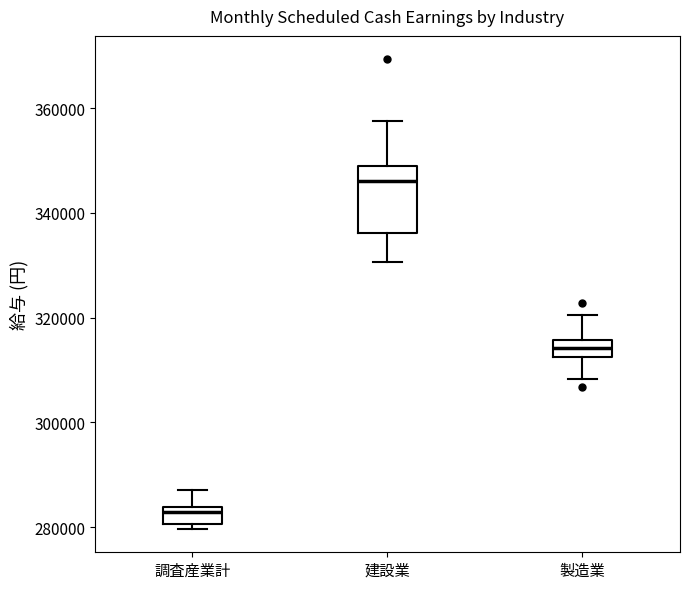

Reading left to right, transcribe this box plot: for each box, give where its median line is, the range the box spans, and where its two whiskers end, as read against the y-axis. The values are not printed on the chart, so give them approximately, as read against the axis.

調査産業計: median 282000, box 280000 to 284000, whiskers 280000 (just below the box's lower edge) to 288000
建設業: median 346000, box 336000 to 350000, whiskers 330000 to 358000
製造業: median 314000, box 312000 to 316000, whiskers 308000 to 320000